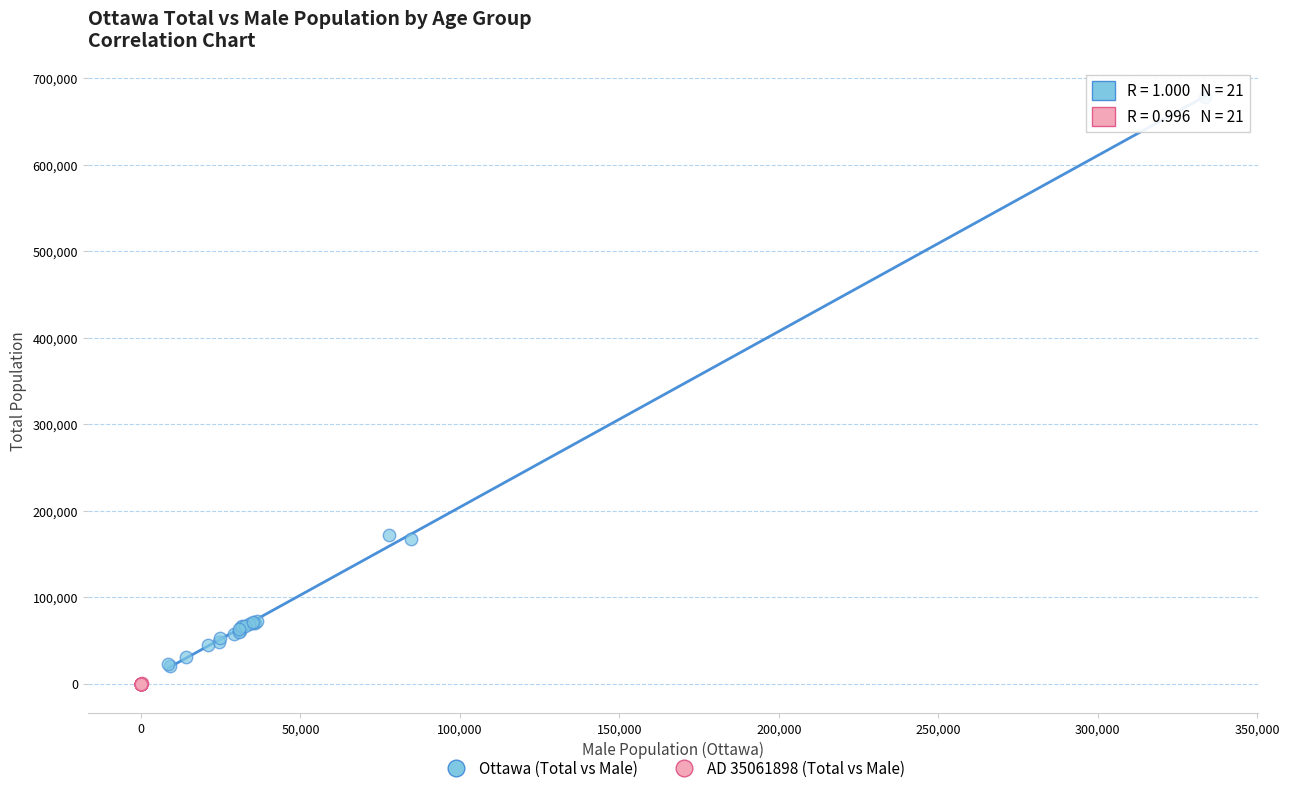

Which series has the widest spread of Y values?

Ottawa (Total vs Male)